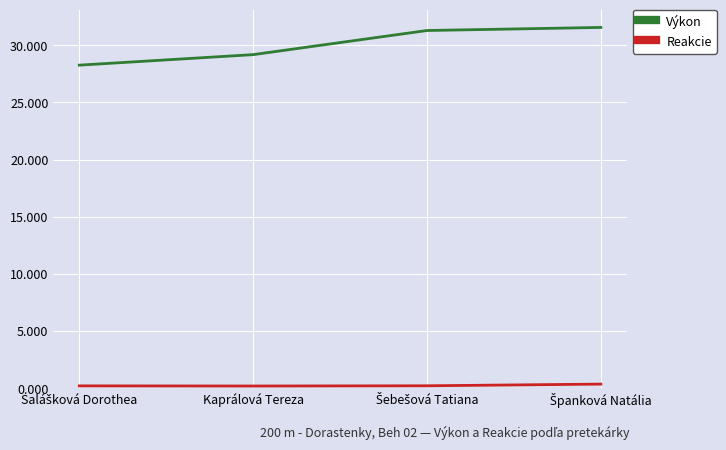

What is the difference between the maximum and second lowest values in the Reakcie series?

0.2